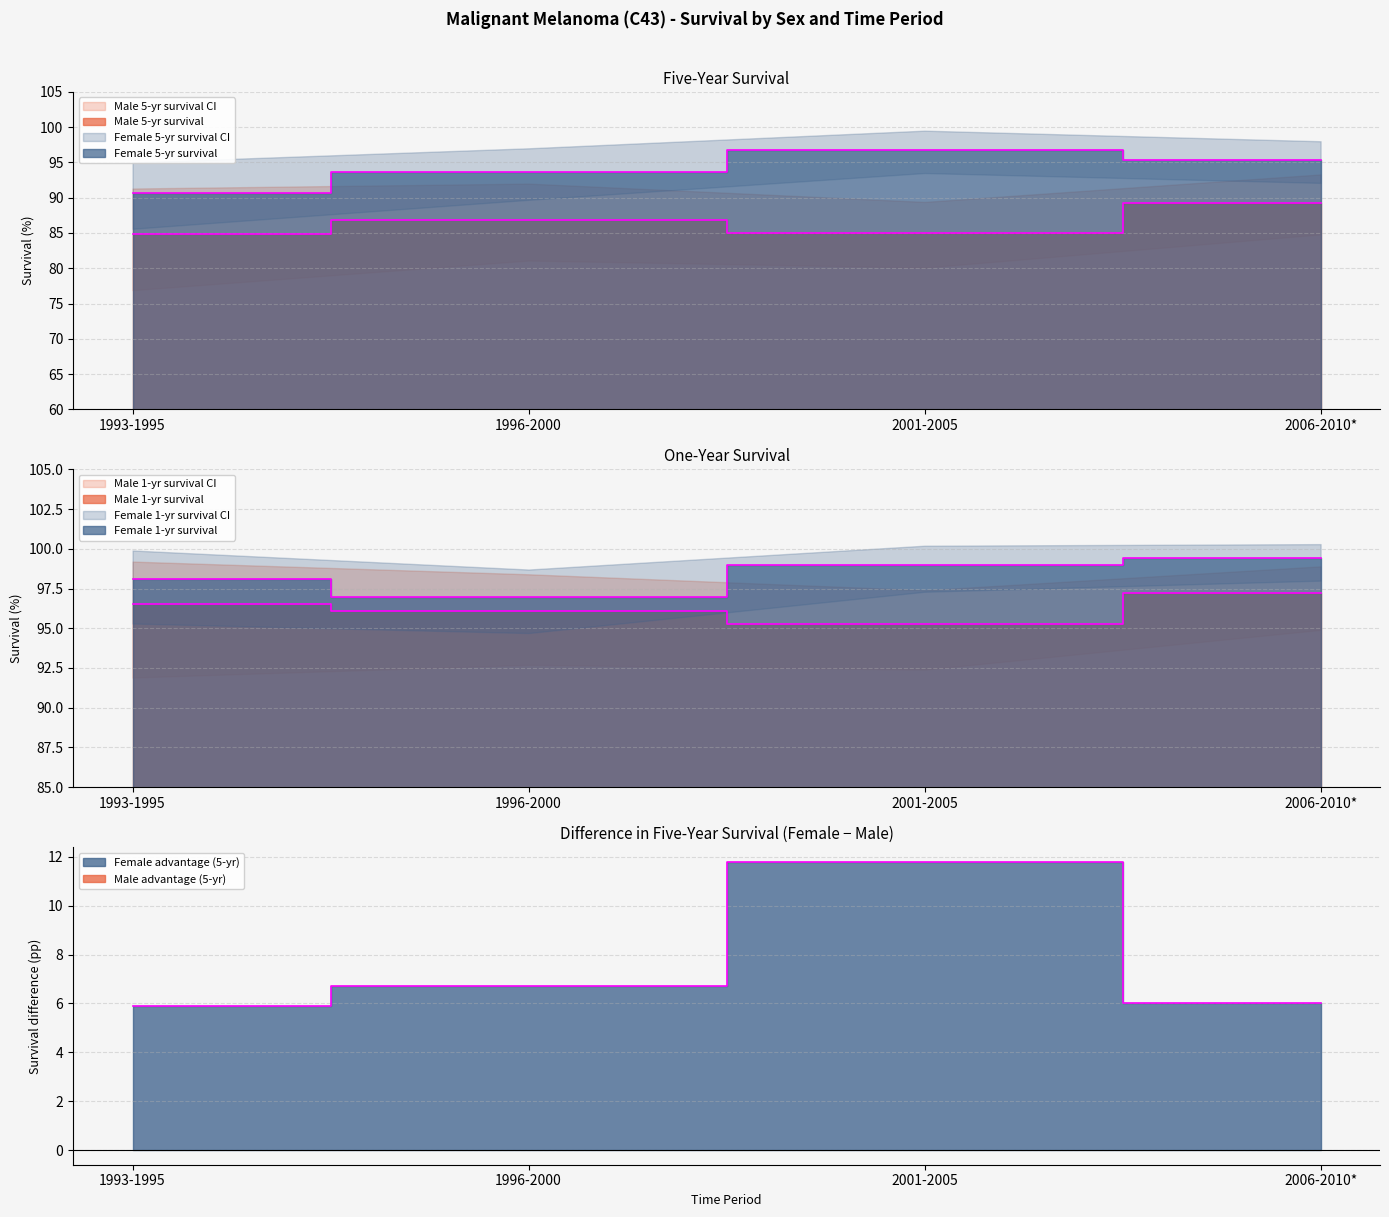

What position from the left is 1993-1995?

1